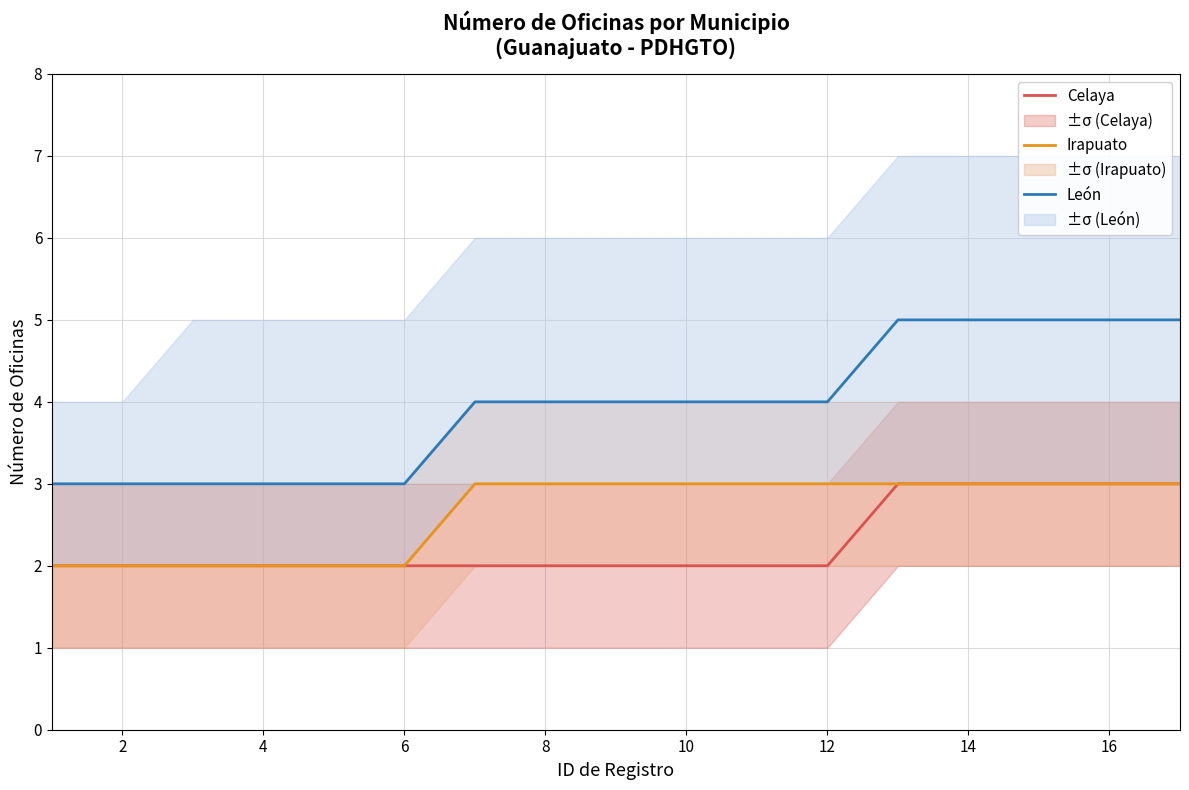

What is the highest value of the León series?

5